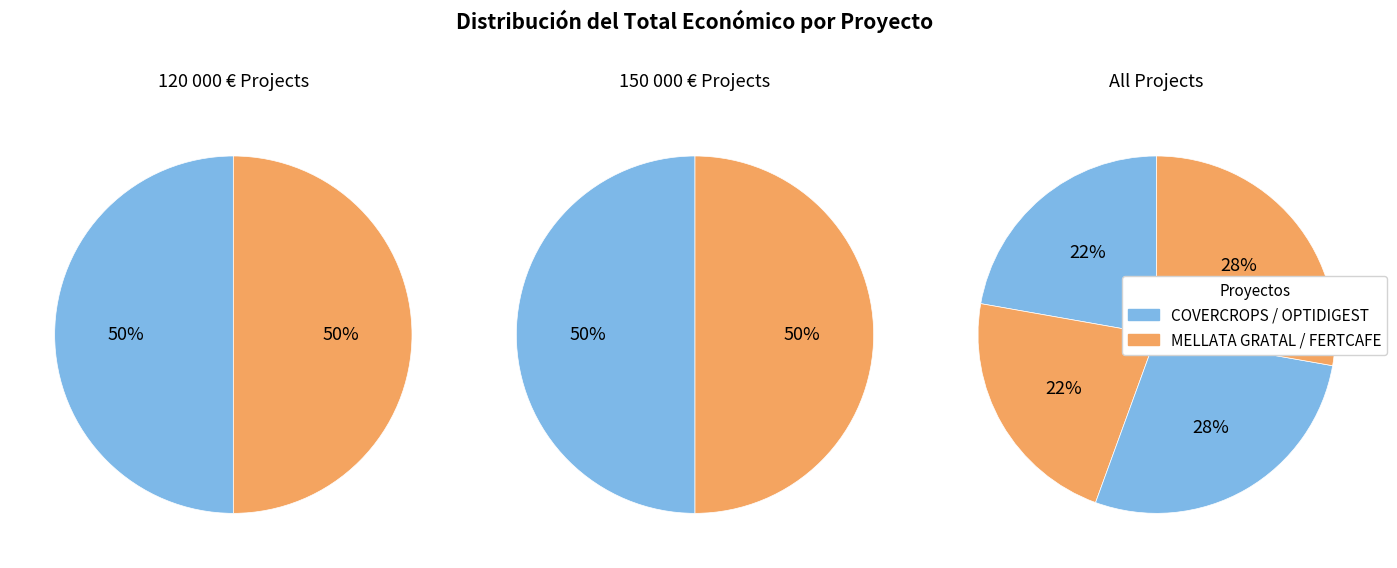

To the nearest percent, what is the difference between the COVERCROPS and OPTIDIGEST slice percentages?

6%